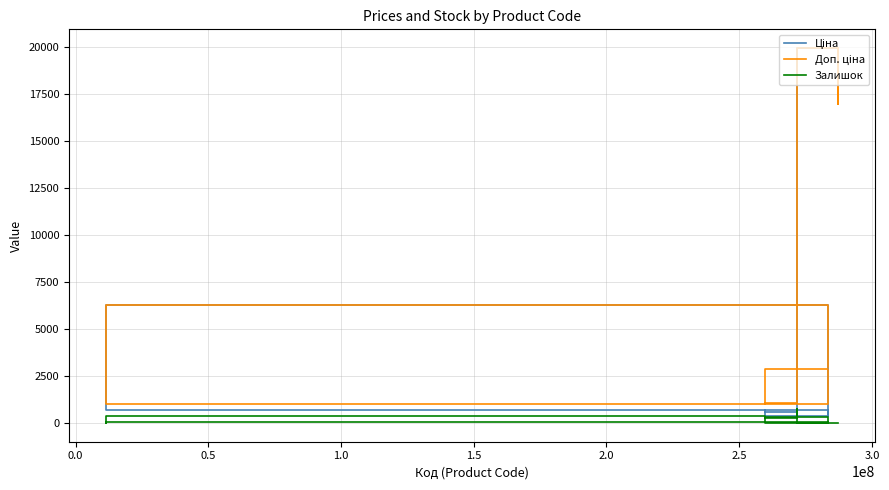

Is the value of Доп. ціна at 2.5 greater than the value of Залишок at −0.5?

Yes